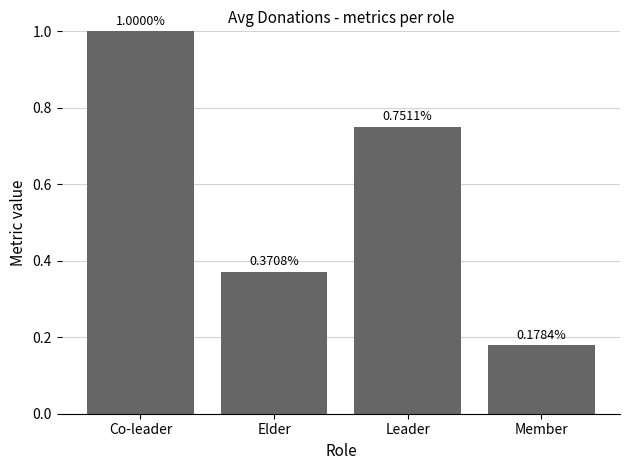

Rank the categories by value from lowest to highest.

Member, Elder, Leader, Co-leader